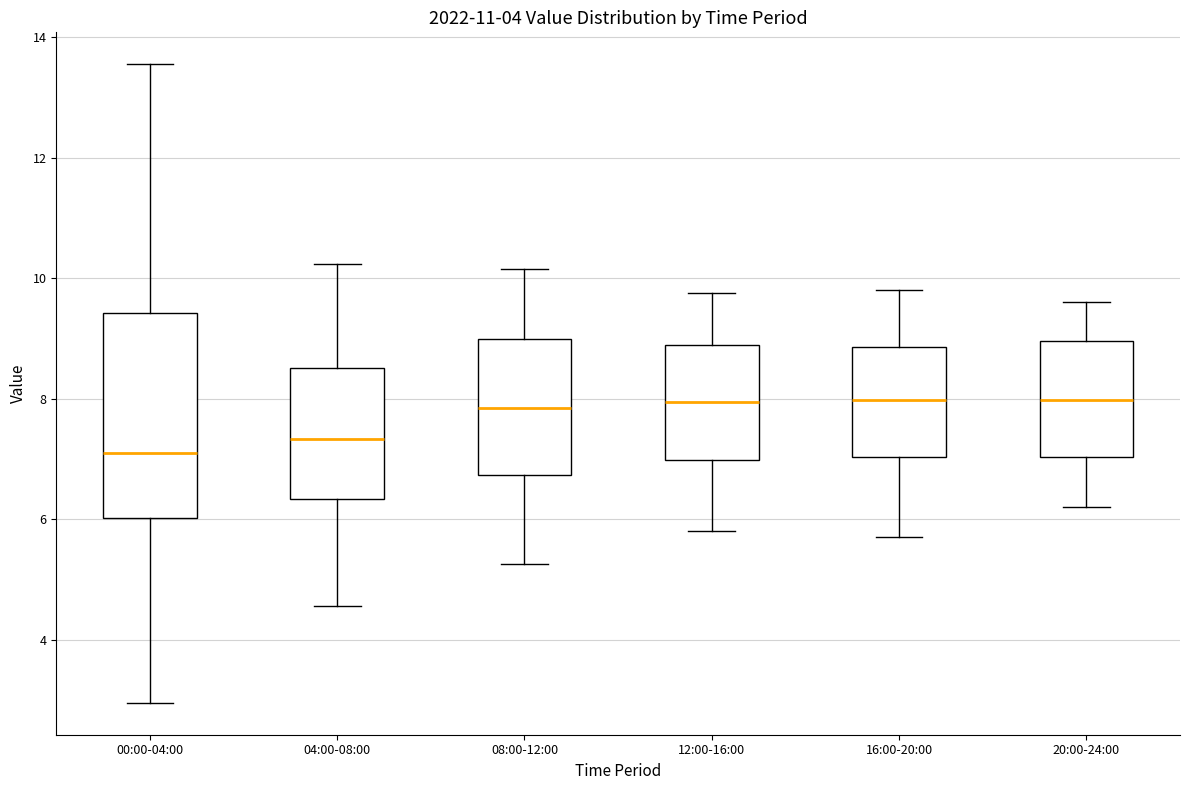

Comparing the boxes themselves (not the whiskers), which one is the tallest?

00:00-04:00